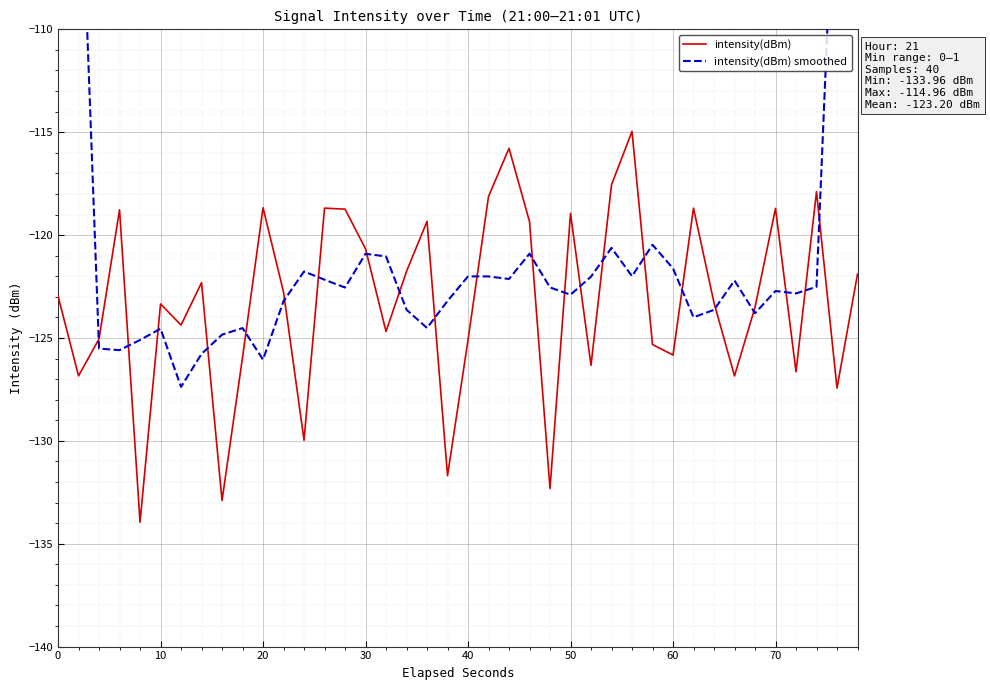

The value of intensity(dBm) at 40 is -221.4. True or false?

False